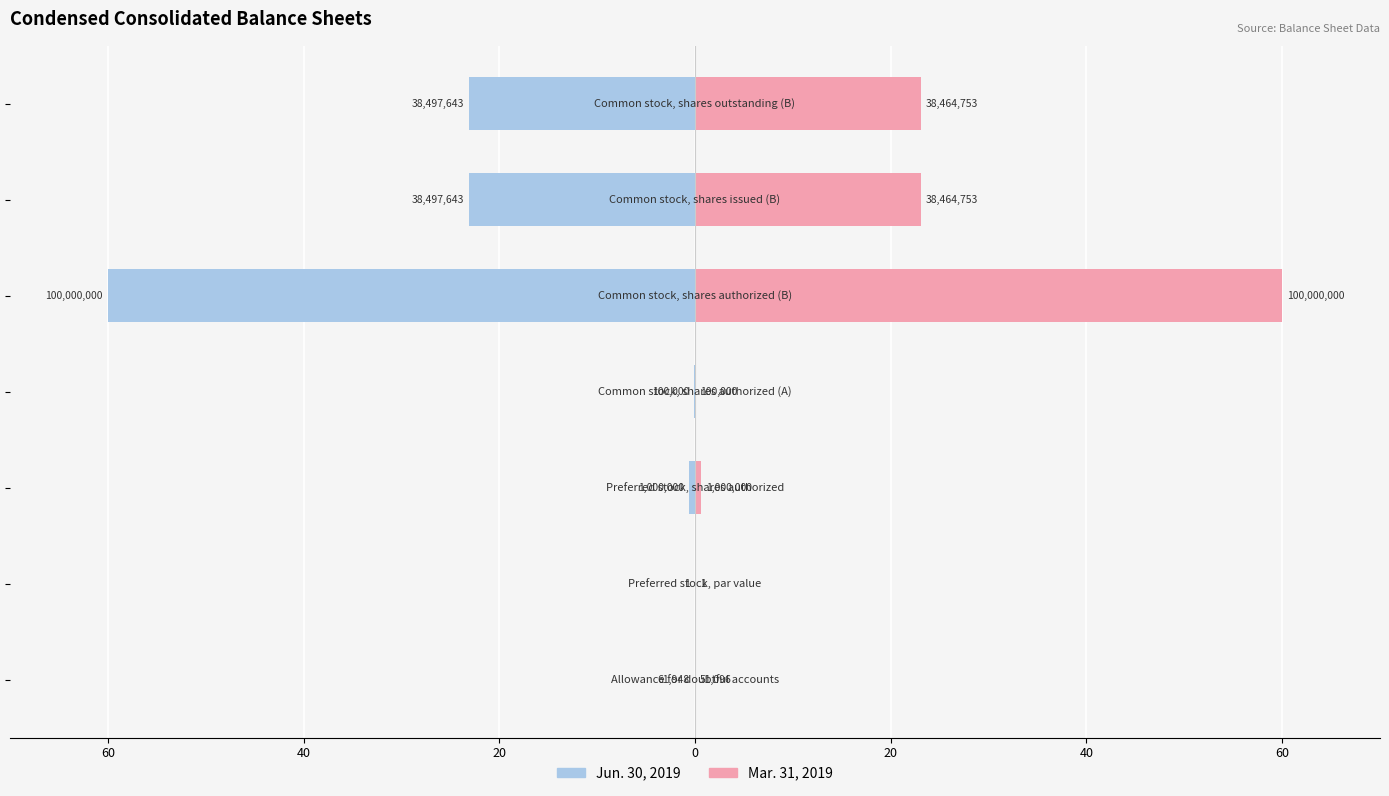

How many bars are there in each group?

2